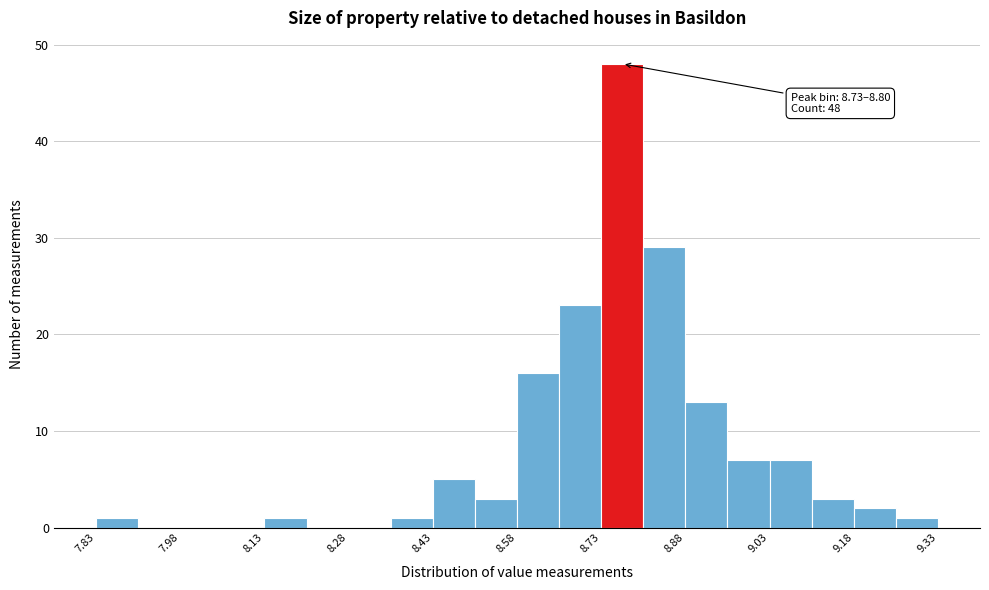

Around what value on the x-axis is the tallest bar? Give the approximate position of its centre, as read against the axis.

8.76